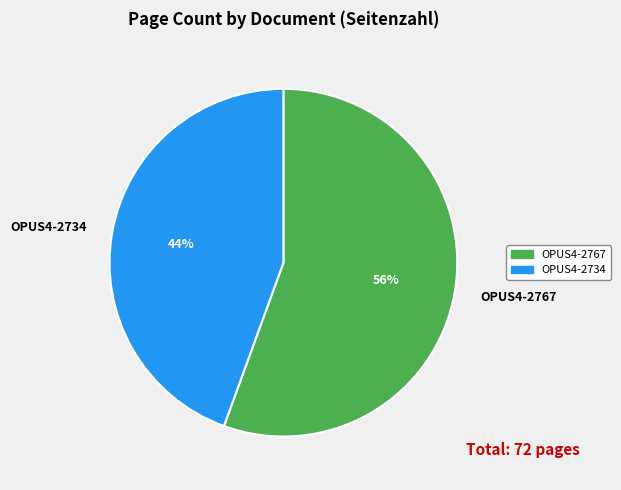

To the nearest percent, what is the combined percentage of OPUS4-2767 and OPUS4-2734?

100%